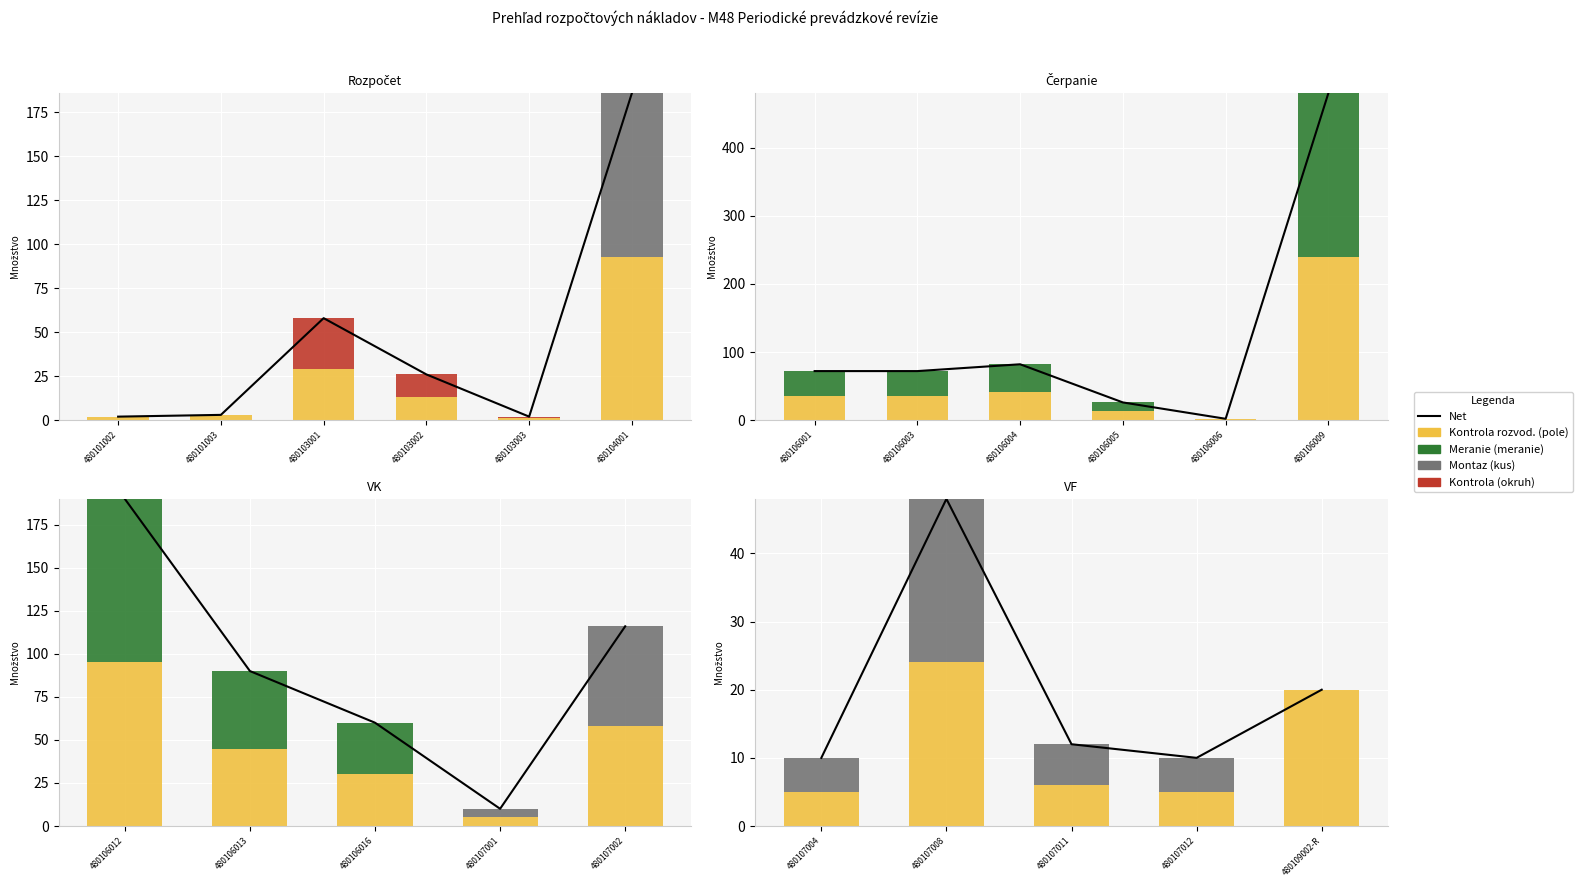

What is the value of the Montaz (kus) bar at the 4th from the left?

5